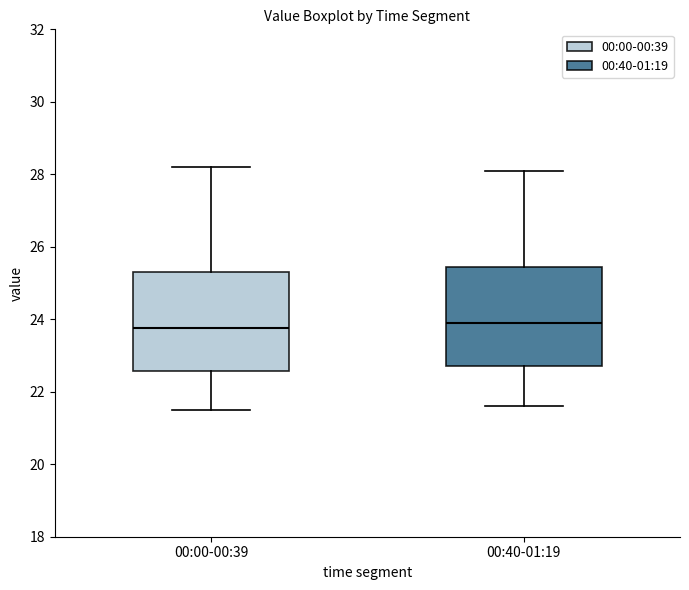

Reading left to right, read every box against the y-axis: the position of its median line, the range the box covers, and the ends of its whiskers. The values are not printed on the chart, so give them approximately, as read against the axis.

00:00-00:39: median 23.8, box 22.6 to 25.4, whiskers 21.6 to 28.2
00:40-01:19: median 24.0, box 22.8 to 25.4, whiskers 21.6 to 28.2